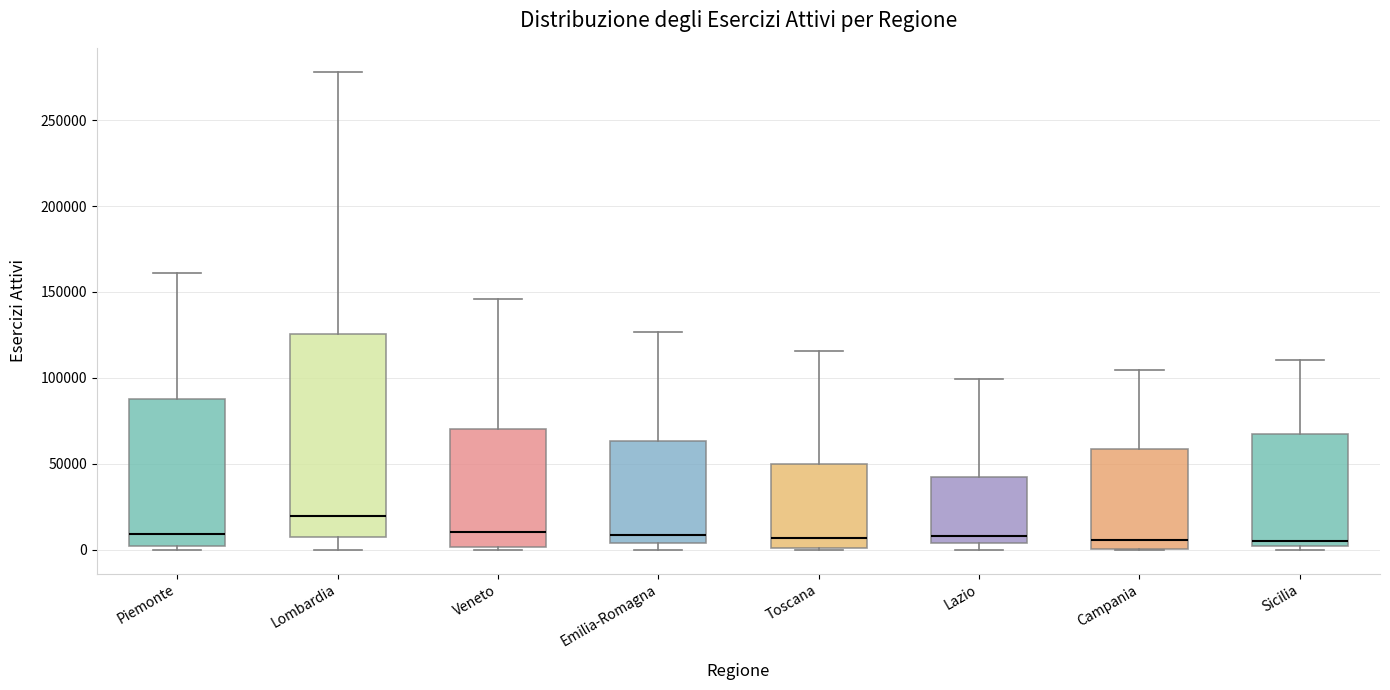

Reading left to right, read every box against the y-axis: the position of its median line, the range the box covers, and the ends of its whiskers. The values are not printed on the chart, so give them approximately, as read against the axis.

Piemonte: median 10000, box 0 to 90000, whiskers 0 (just below the box's lower edge) to 160000
Lombardia: median 20000, box 10000 to 125000, whiskers 0 to 280000
Veneto: median 10000, box 0 to 70000, whiskers 0 (just below the box's lower edge) to 145000
Emilia-Romagna: median 10000, box 5000 to 65000, whiskers 0 to 125000
Toscana: median 5000, box 0 to 50000, whiskers 0 to 115000
Lazio: median 10000, box 5000 to 40000, whiskers 0 to 100000
Campania: median 5000, box 0 to 60000, whiskers 0 to 105000
Sicilia: median 5000, box 0 to 65000, whiskers 0 (just below the box's lower edge) to 110000